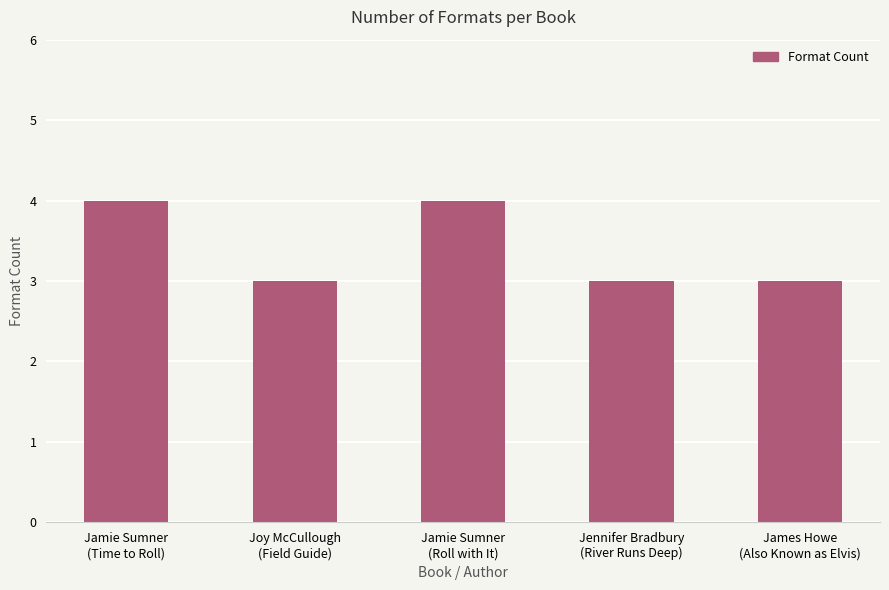

The chart shows a value of 5 at Joy McCullough
(Field Guide). True or false?

False